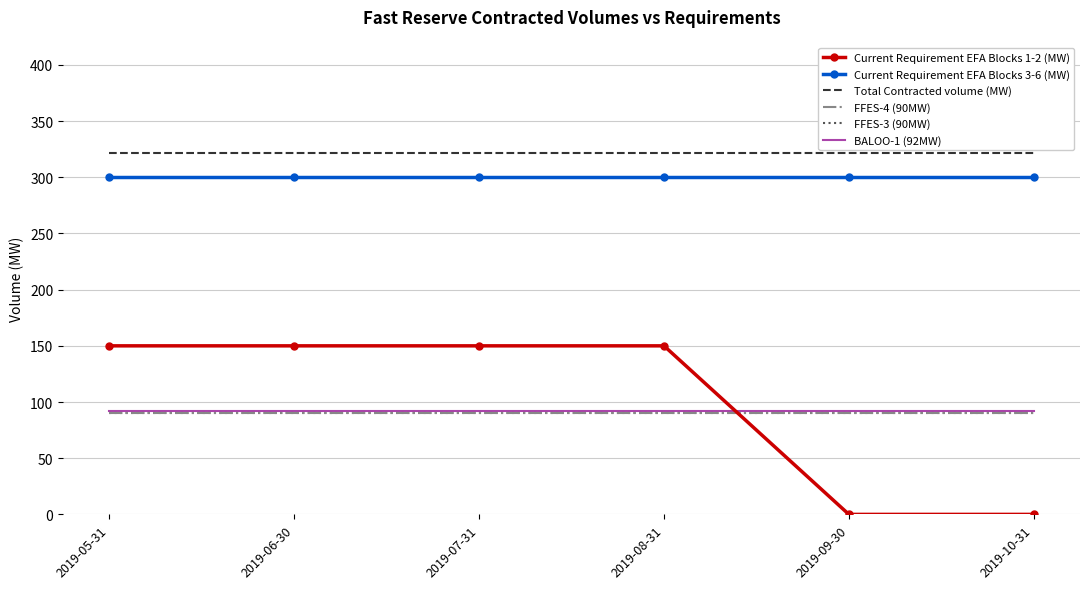

At 2019-08-31, list the series in order from smallest to largest.

FFES-4 (90MW), FFES-3 (90MW), BALOO-1 (92MW), Current Requirement EFA Blocks 1-2 (MW), Current Requirement EFA Blocks 3-6 (MW), Total Contracted volume (MW)